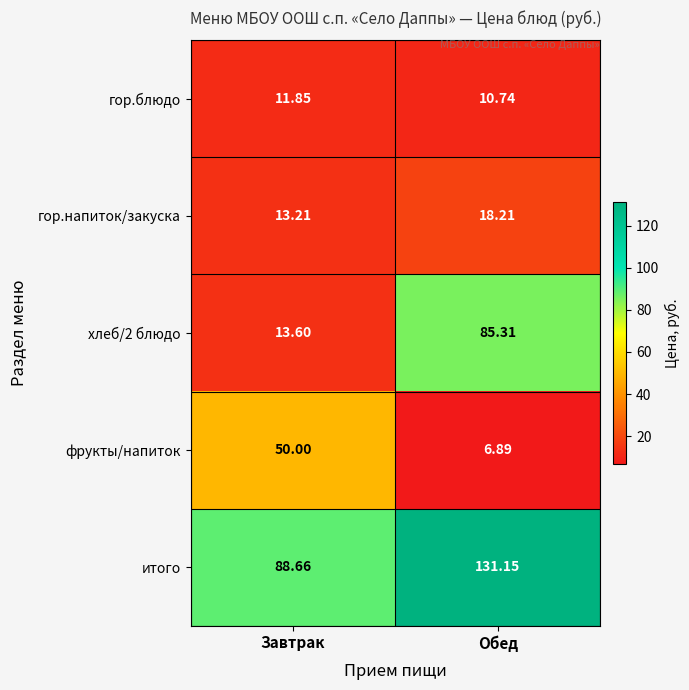

Between Завтрак and Обед, which series saw the biggest shift?

хлеб/2 блюдо